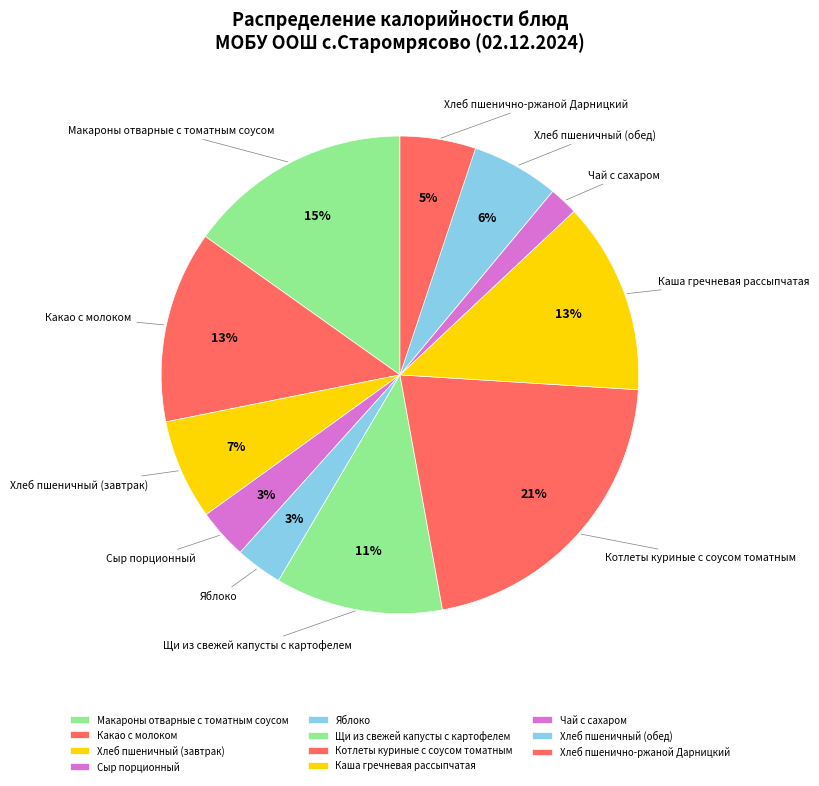

Do Хлеб пшеничный (завтрак) and Щи из свежей капусты с картофелем together represent more than half of the pie?

No